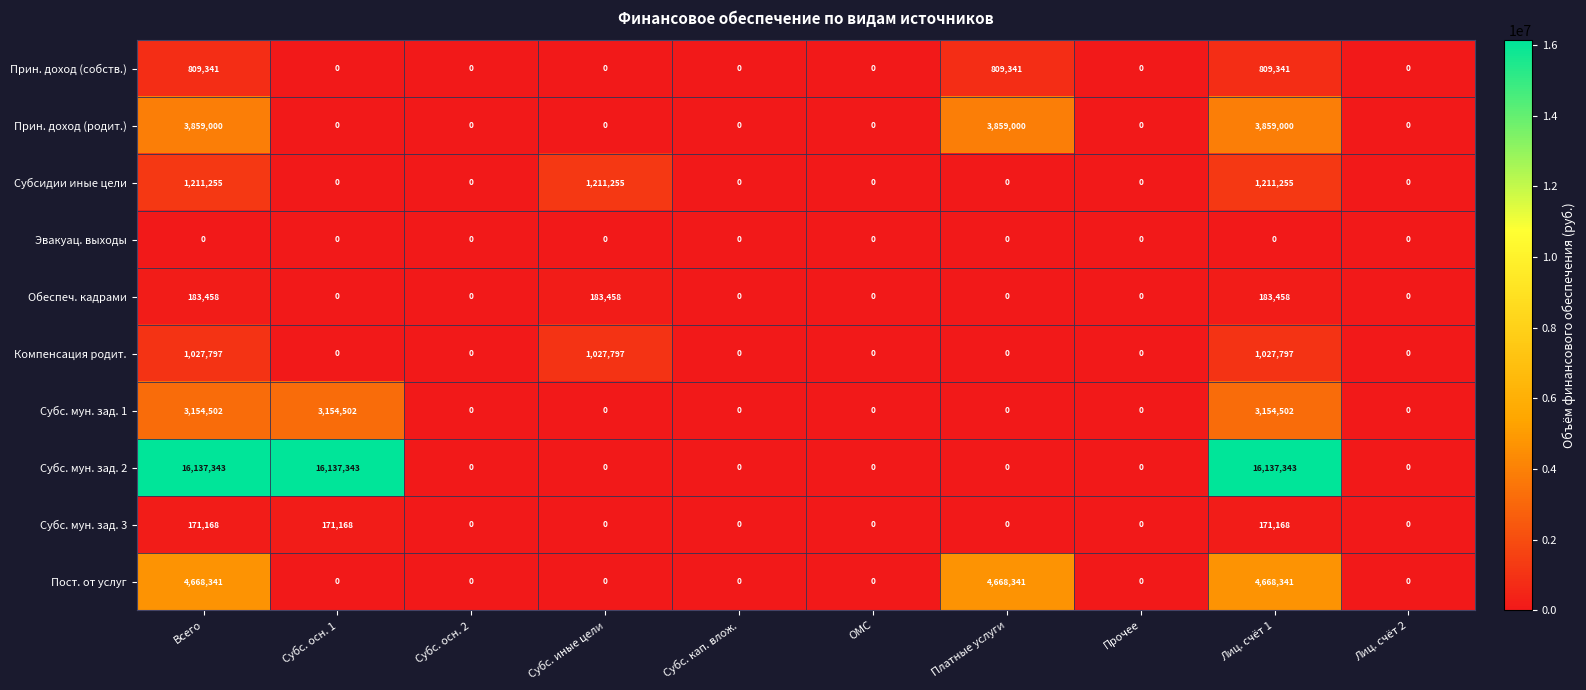

Which series has the widest spread of values?

Субс. мун. зад. 2